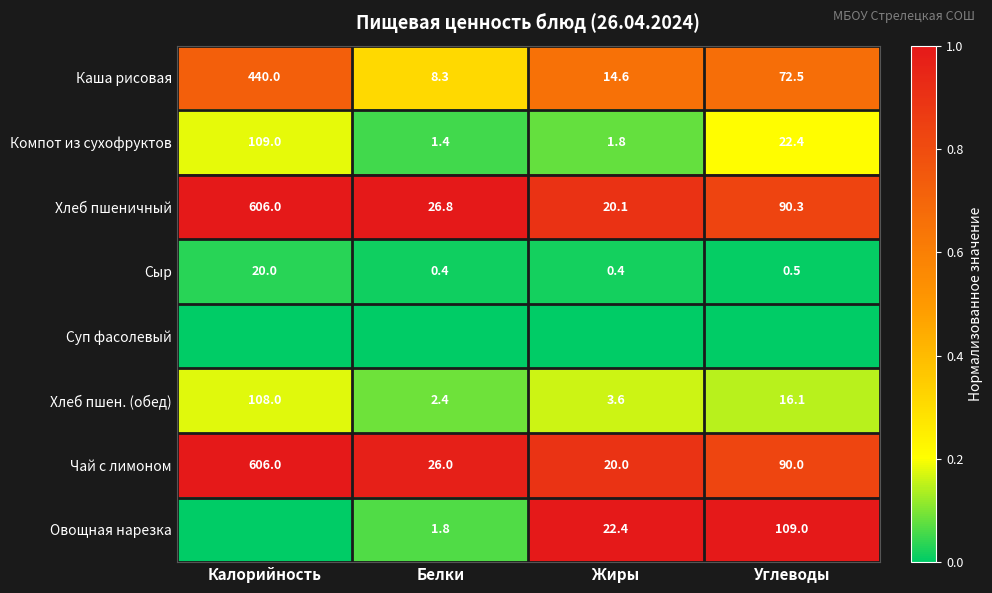

What value does the Хлеб пшеничный series have at Калорийность?

606.0